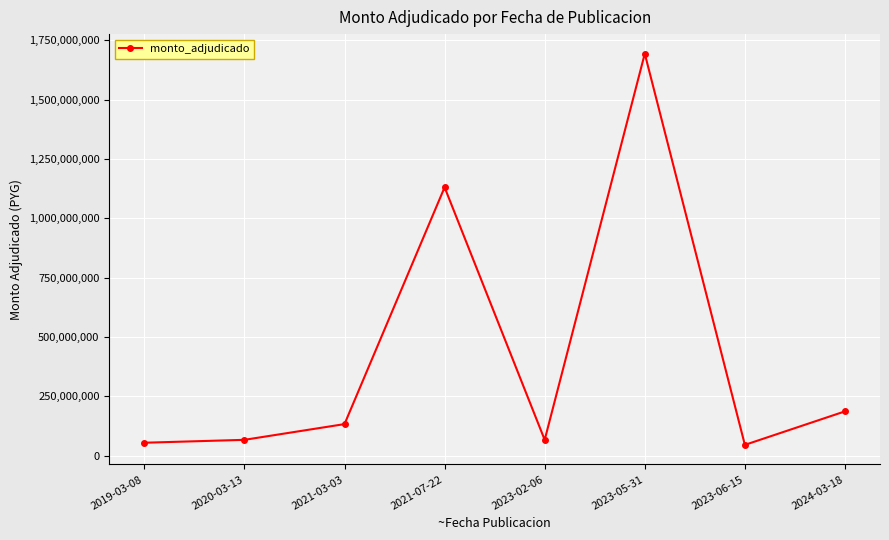

What is the sum of all values?

3373263287